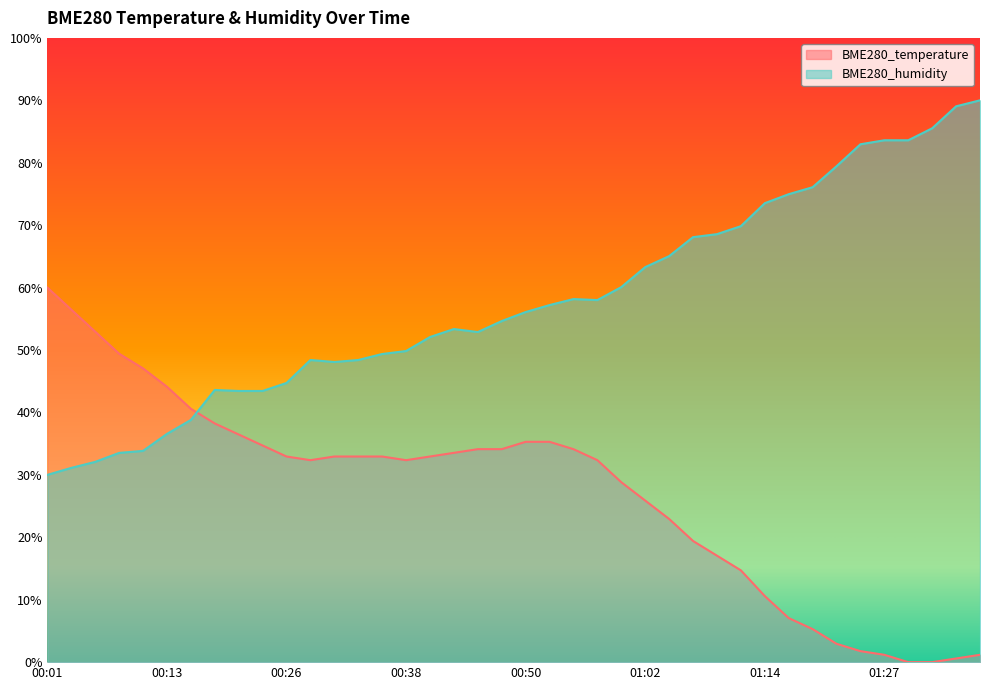

Where is the first local minimum for BME280_temperature?

00:28